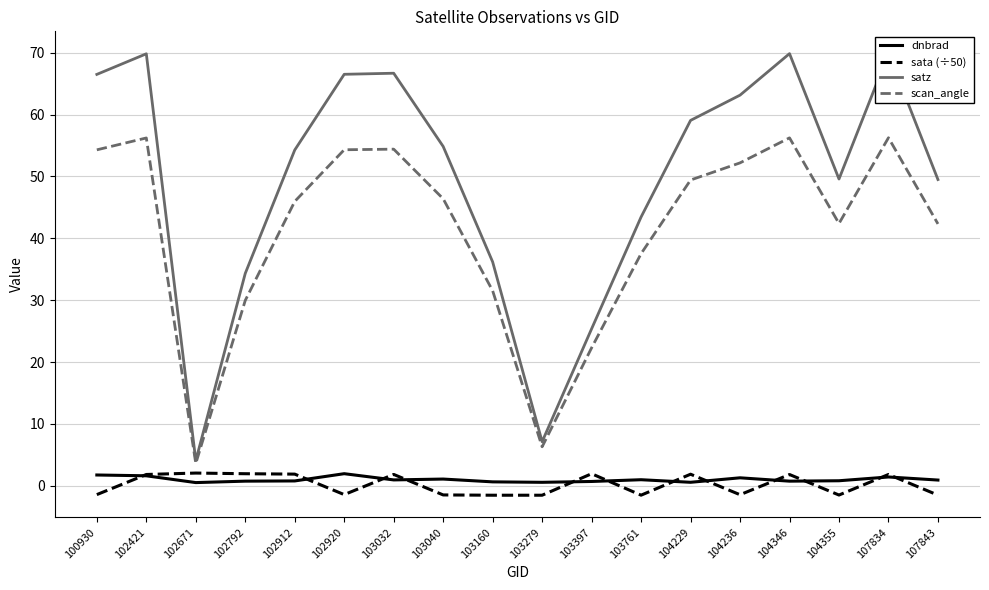

The value of sata (÷50) at 103279 is -1.5. True or false?

True